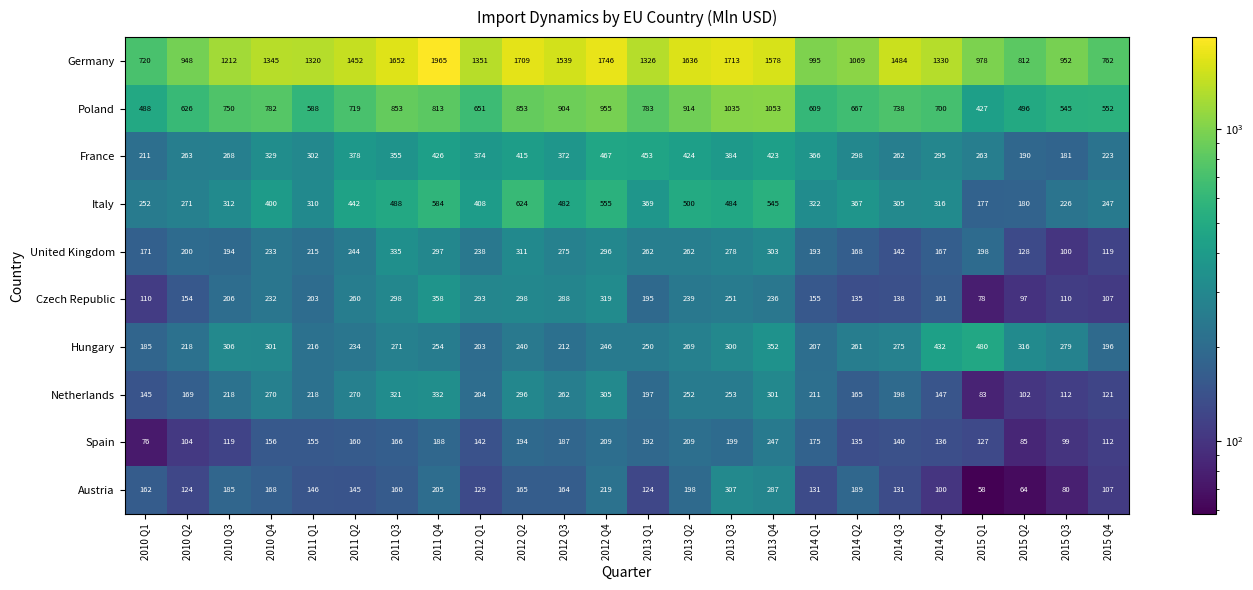

The Spain series shows 96 at 2011 Q4. True or false?

False